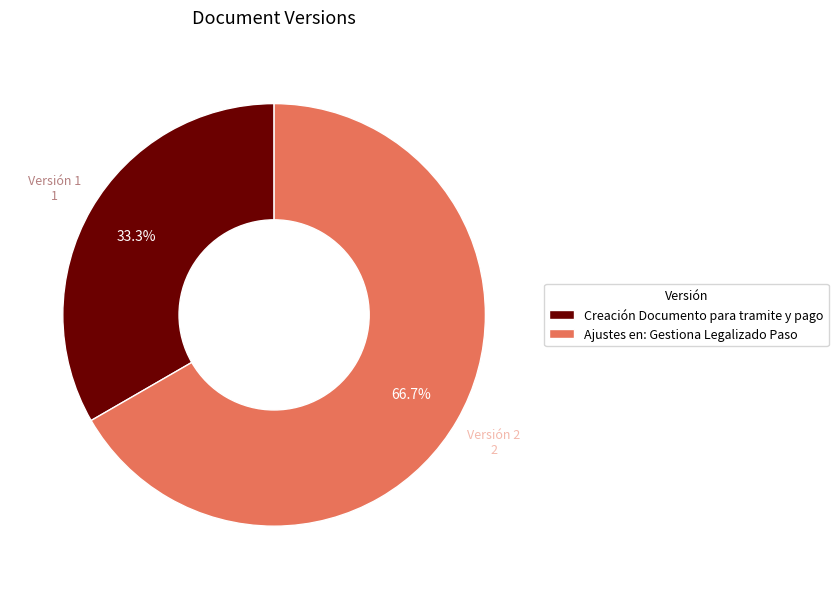

To the nearest percent, what portion does Creación Documento para tramite y pago represent?

33%